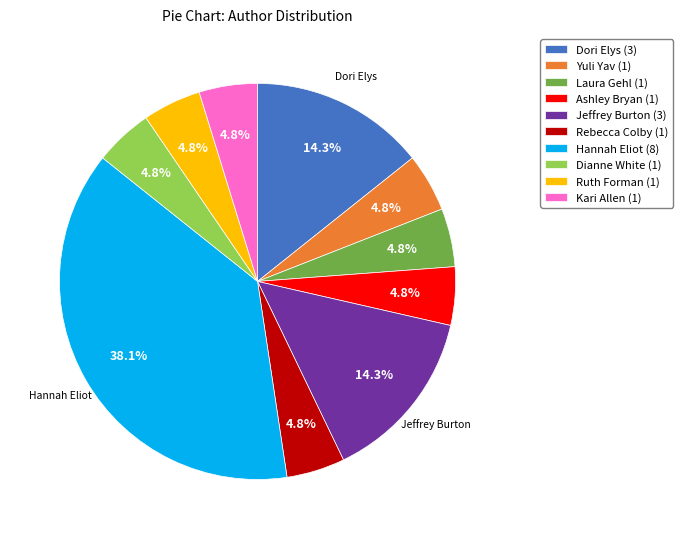

To the nearest percent, what percentage of the pie is Ruth Forman?

5%